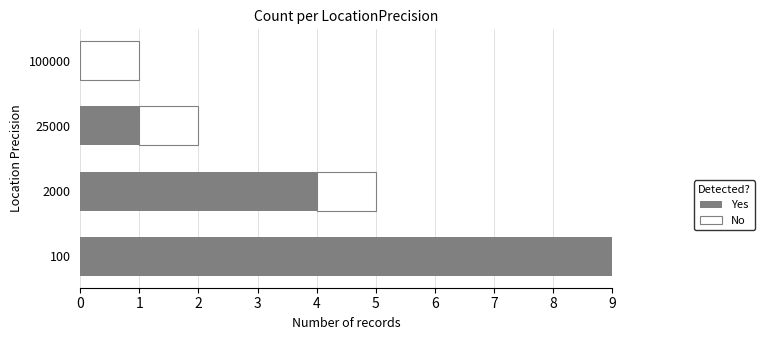

What is the sum of all Yes values?

14